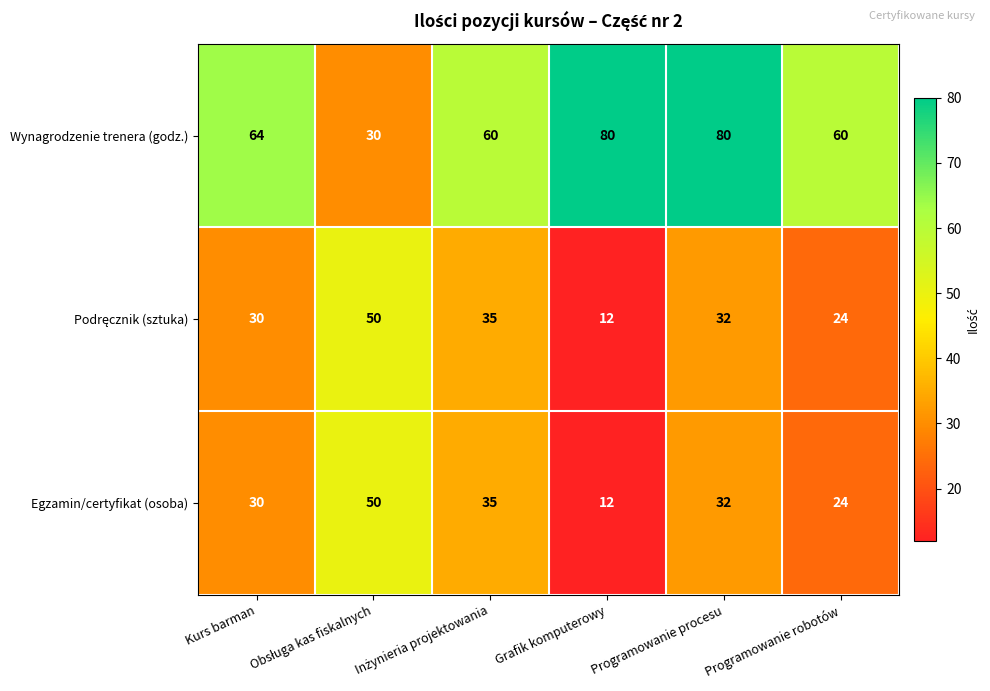

True or false: Egzamin/certyfikat (osoba) has a value of 30 at Kurs barman.

True